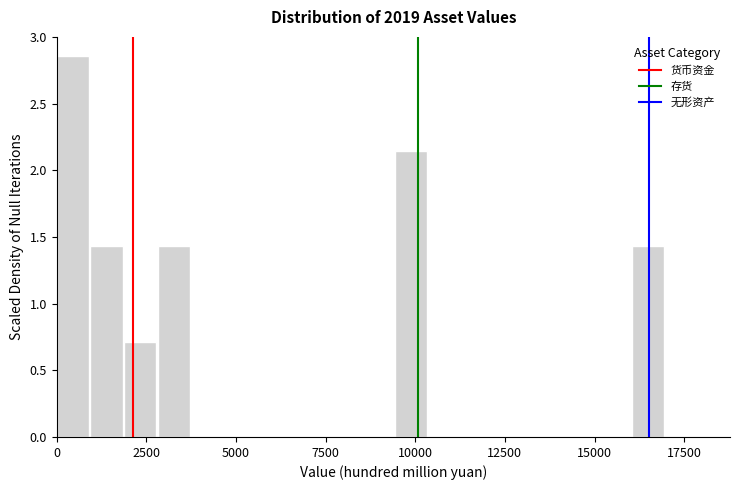

Read against the x-axis, roughly where is the centre of the tallest bar?

500